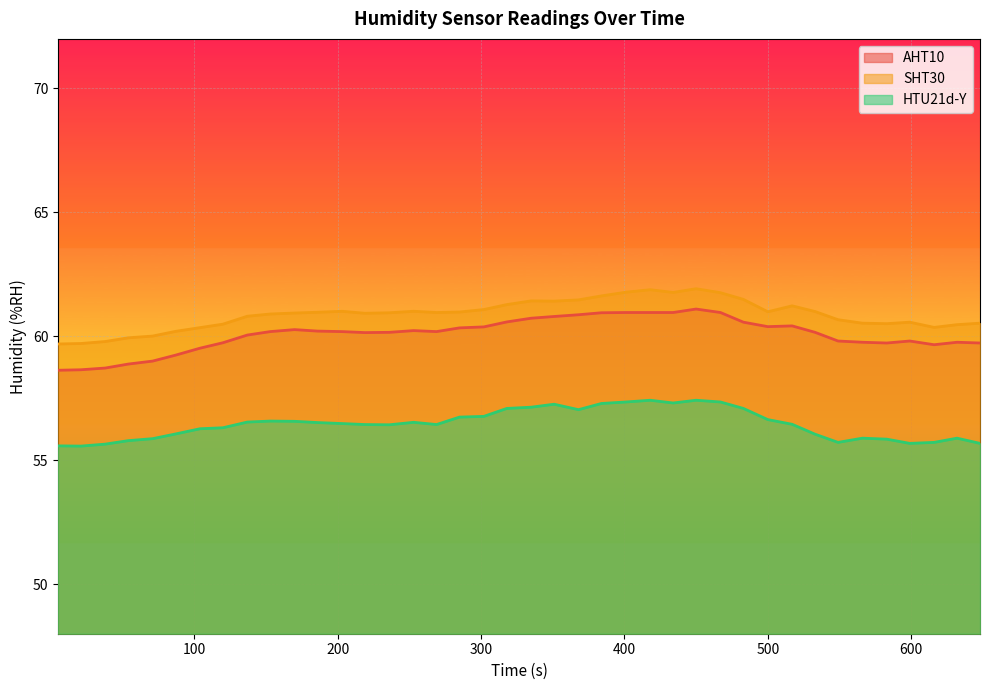

At which label does SHT30 reach its minimum?

5